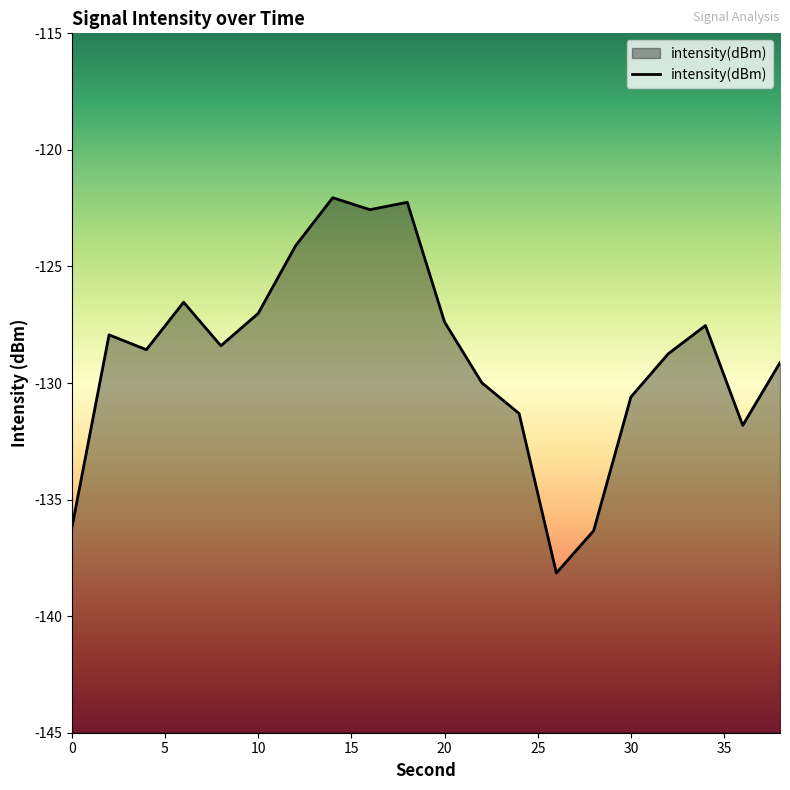

What is the minimum value shown in the chart?

-138.1